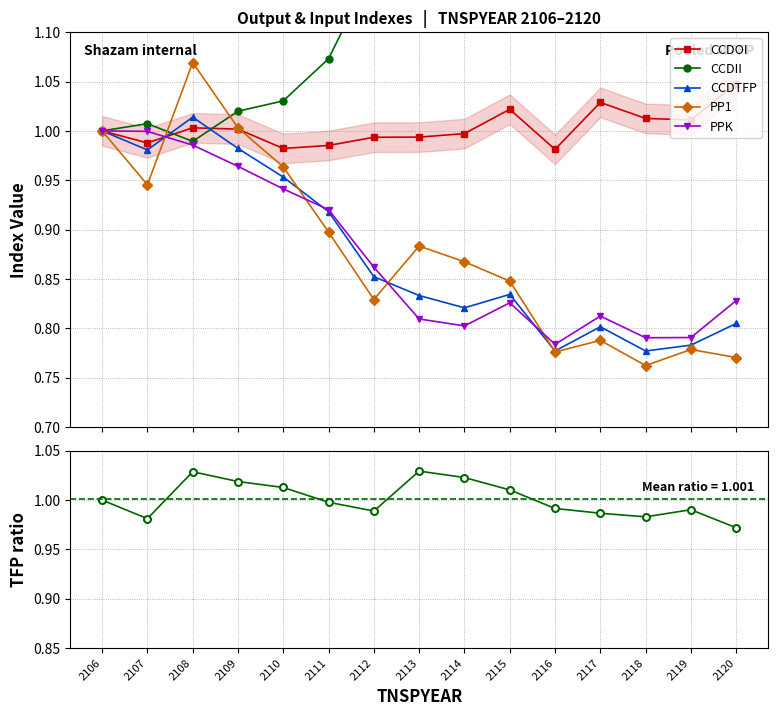

What is the difference between the PP1 values at 2113 and 2116?

0.1